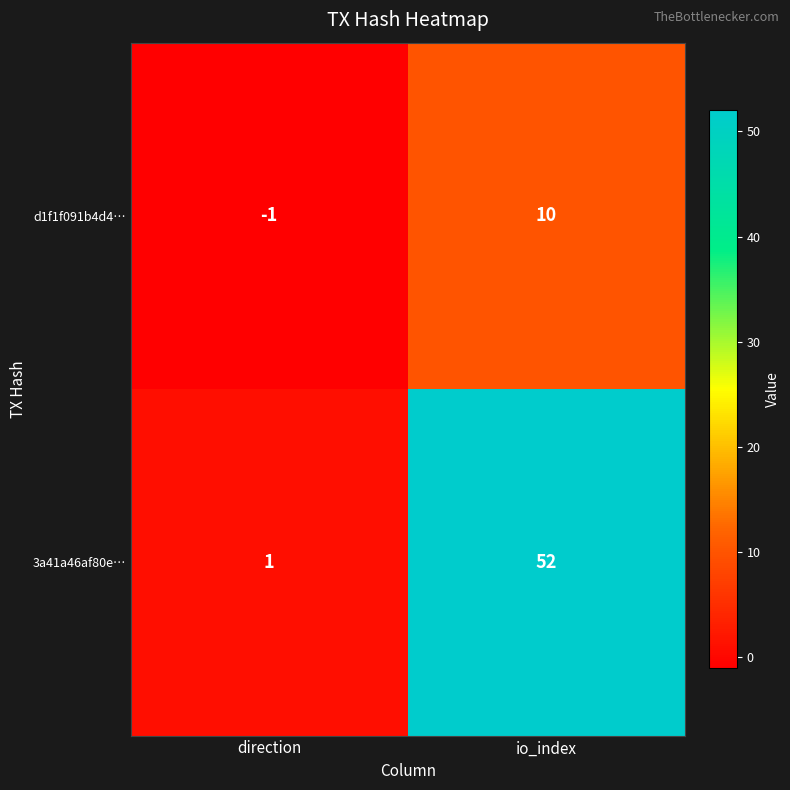

Which series has the largest range (max minus min)?

3a41a46af80e…